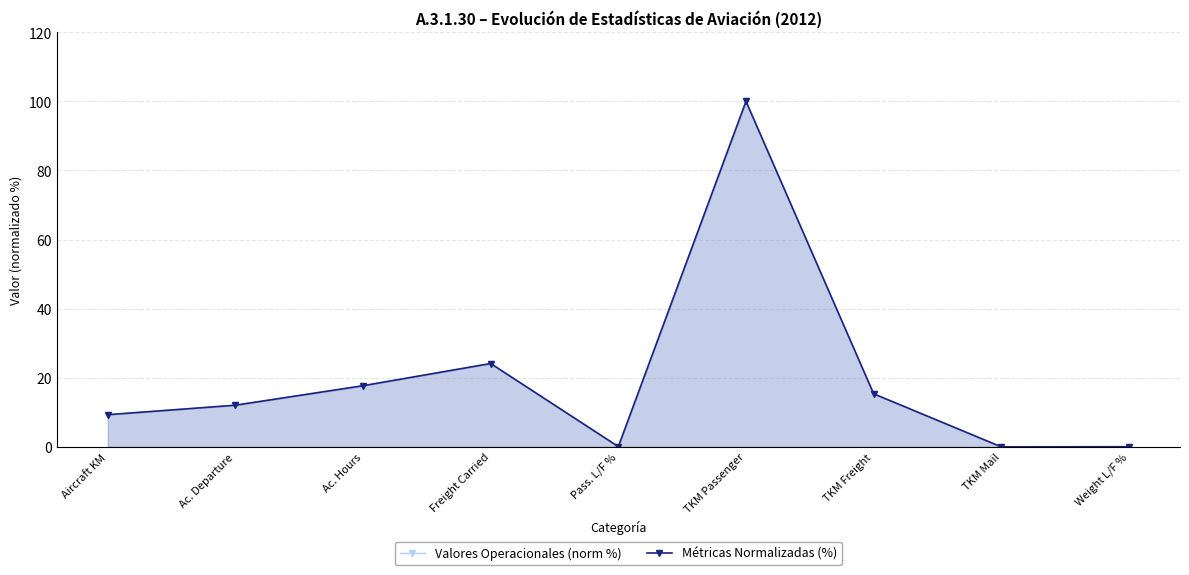

Which label corresponds to the smallest value in the chart?

TKM Mail